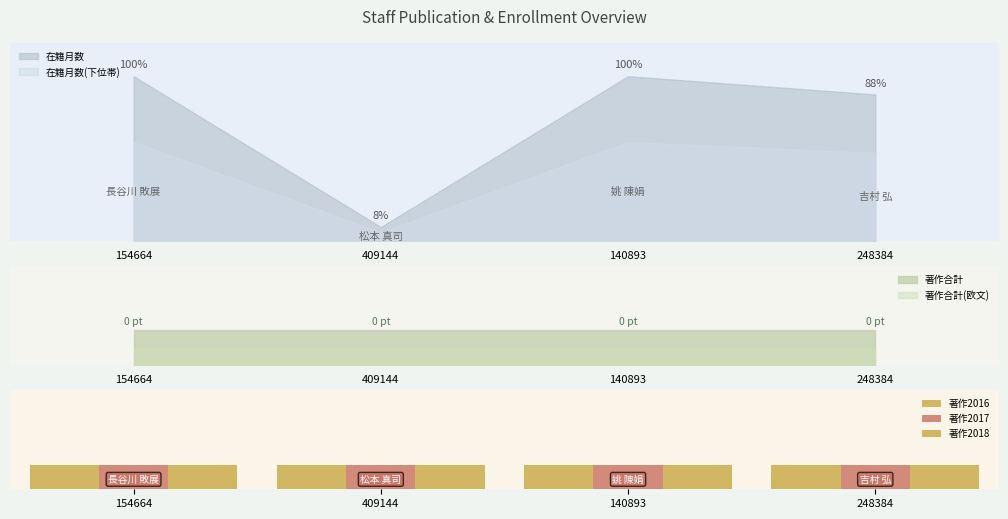

What is the label of the 3rd bar from the right?

409144